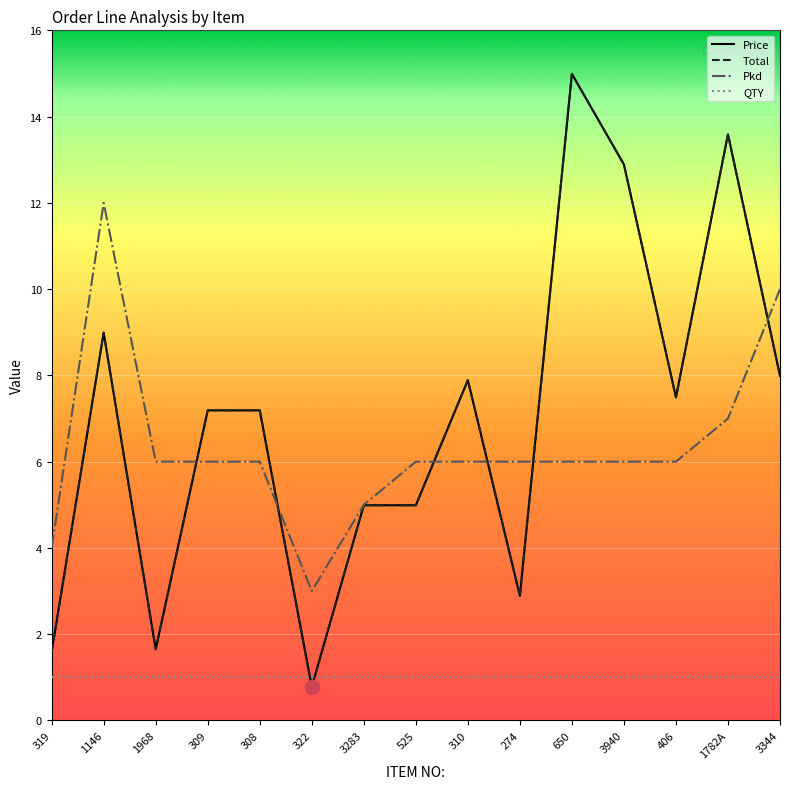

What is the average value of the Total series?

7.0